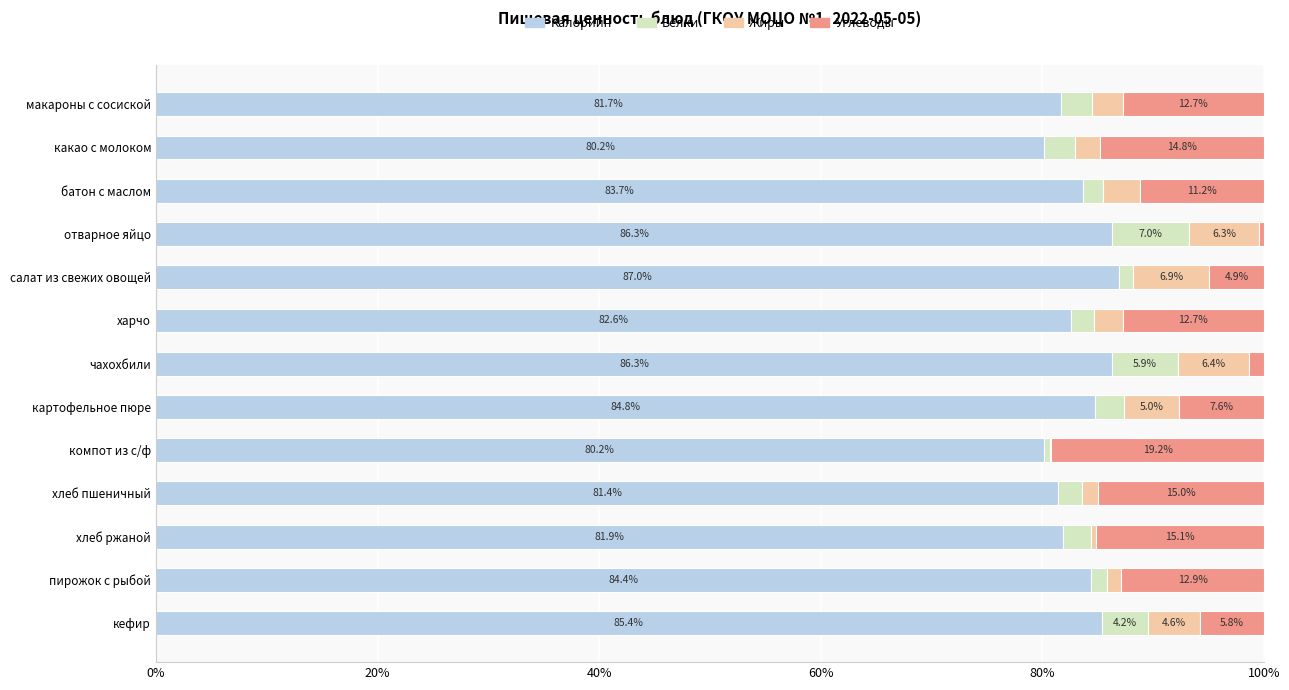

What are all the series names shown in the legend?

Калорийн, Белки, Жиры, Углеводы